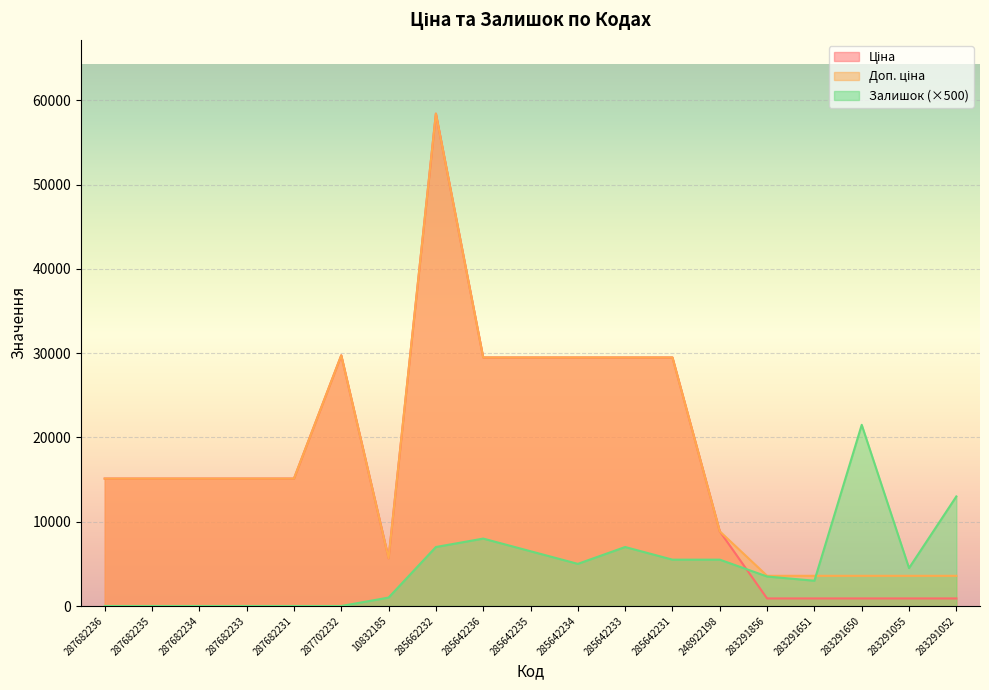

Does the chart display data point markers on the line(s)?

No